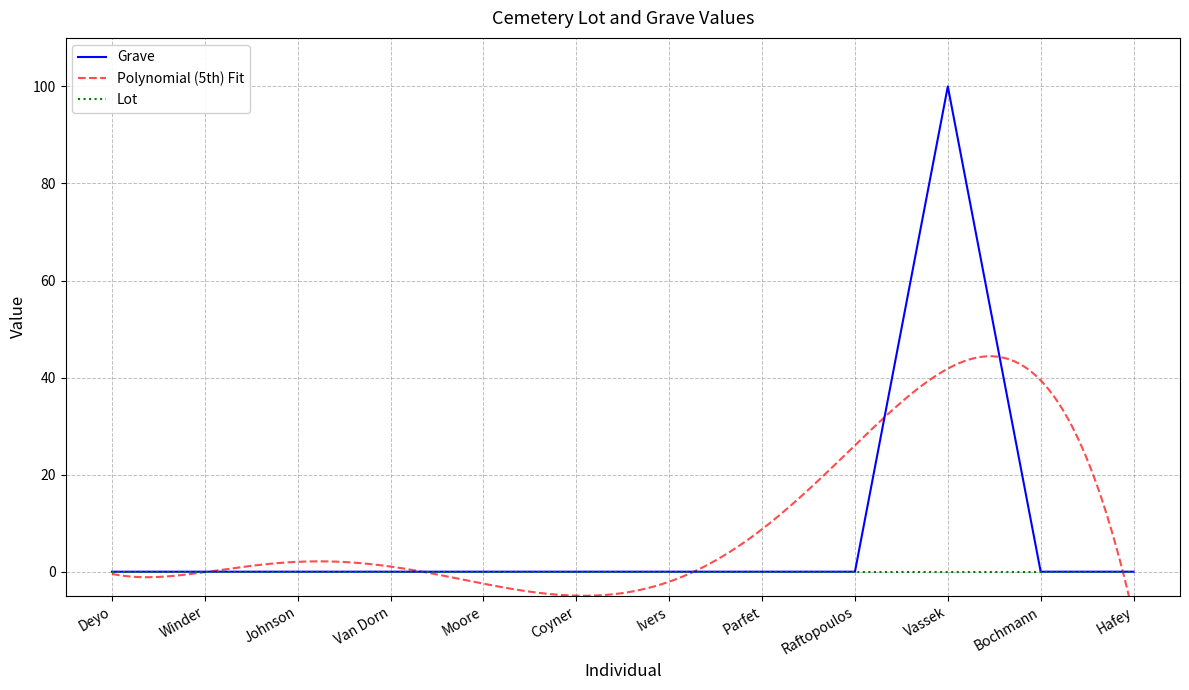

Which label corresponds to the smallest value in the chart?

Deyo